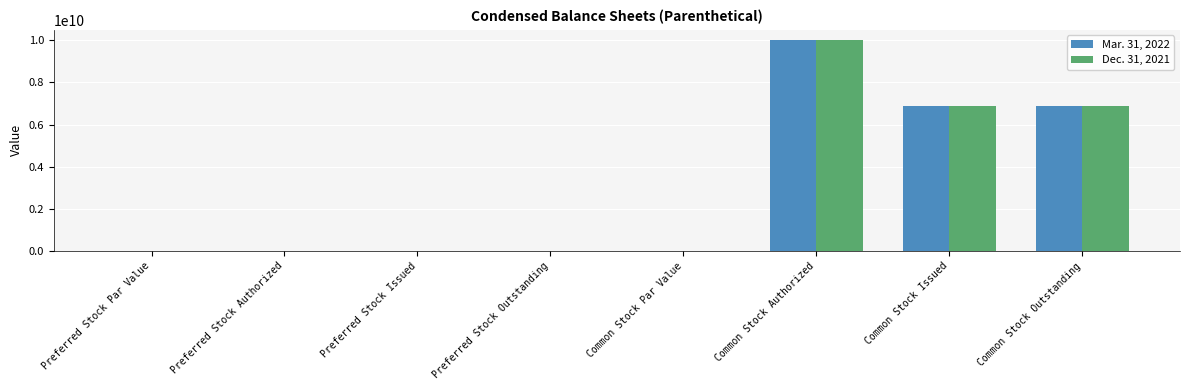

At which category does the chart reach its peak across all series?

Common Stock Authorized